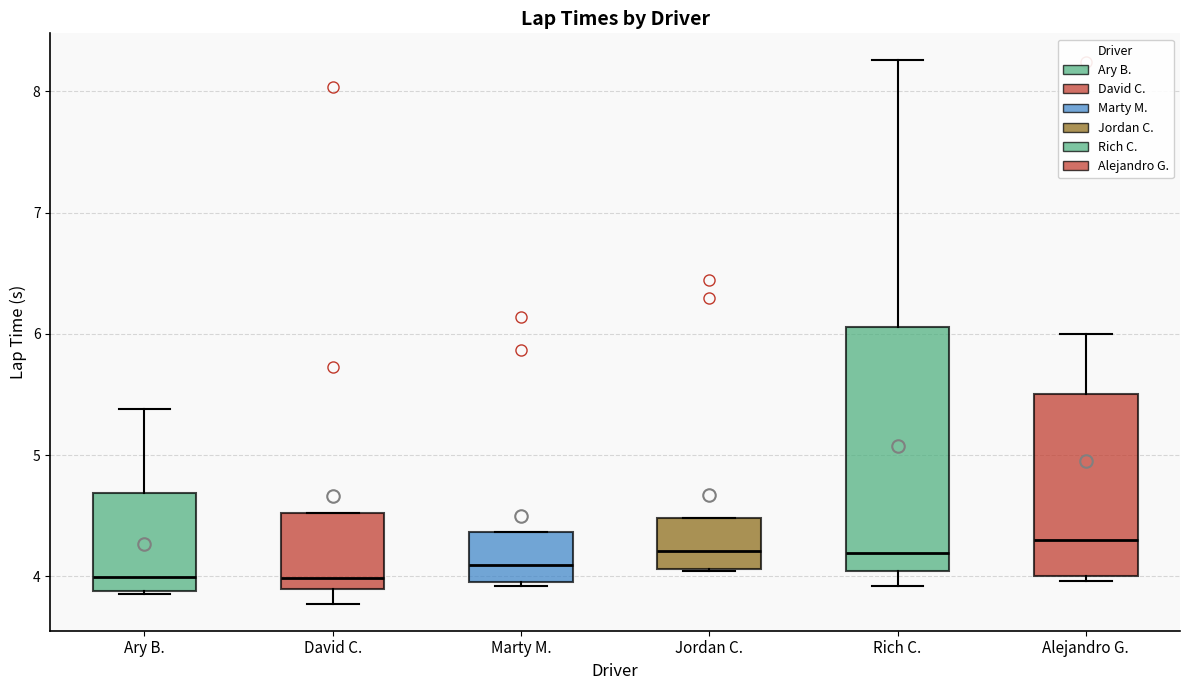

Where is the lower edge of the box for Marty M. on the y-axis? The values are not printed on the chart, so give them approximately, as read against the axis.

3.9